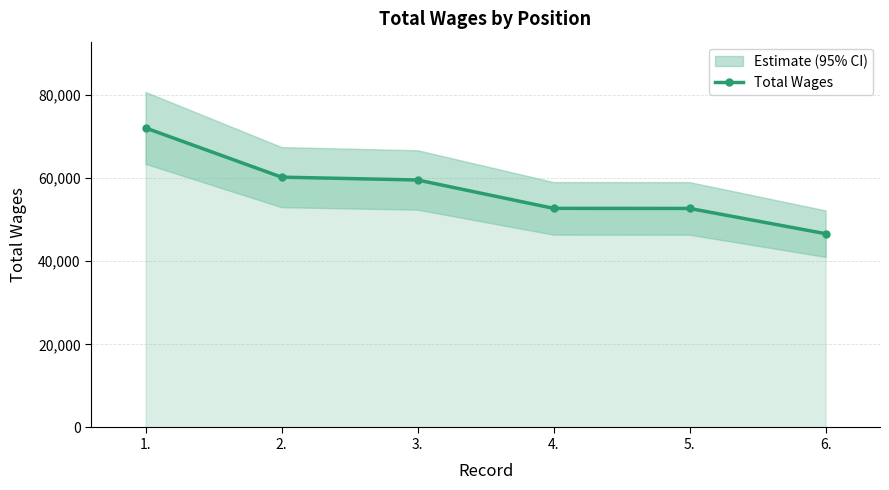

What position from the left is 1.?

1